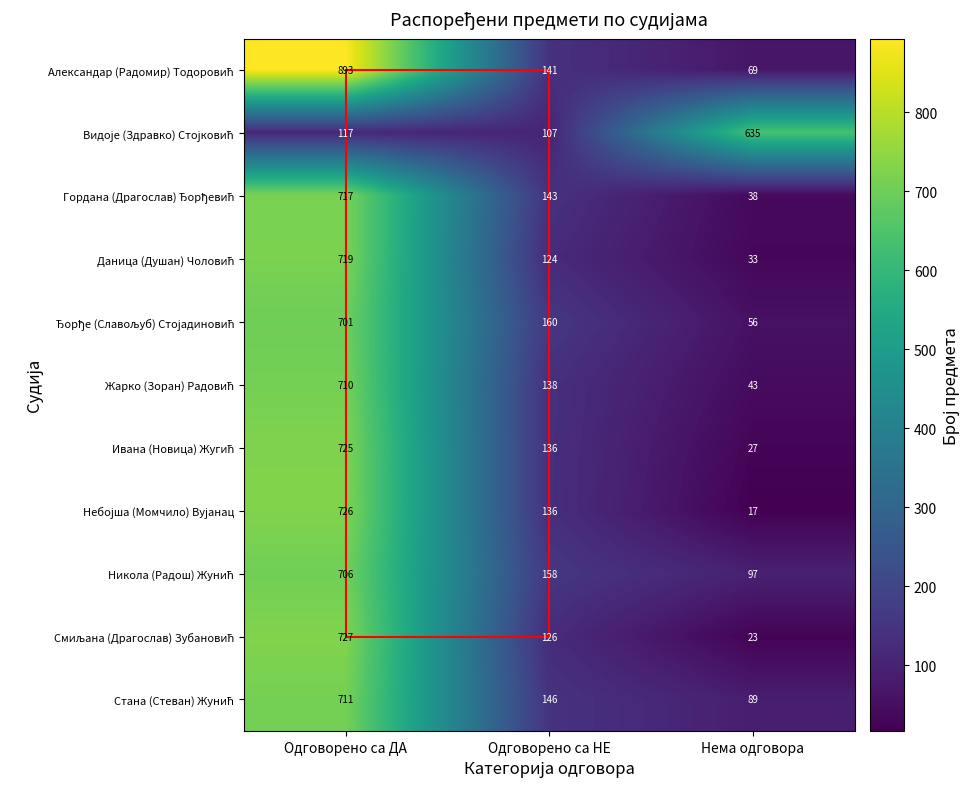

At how many categories does at least one series exceed 370?

2